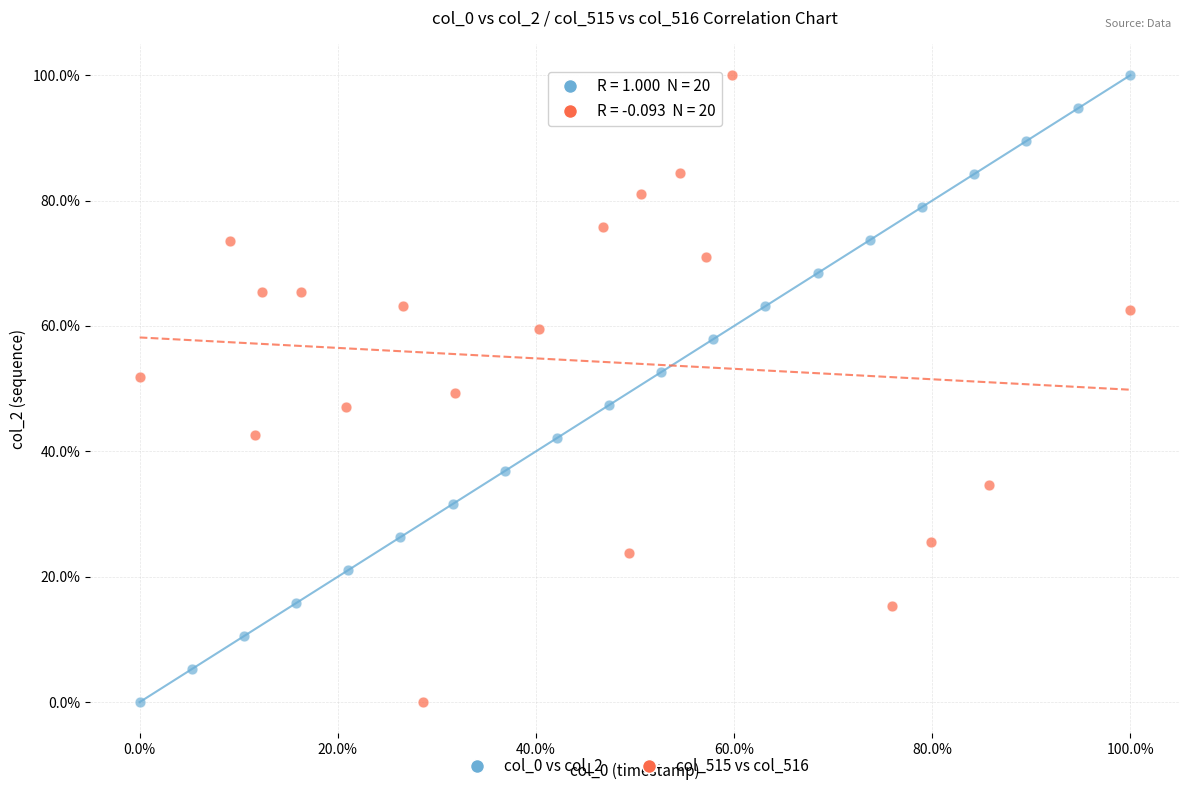

What are all the series names shown in the legend?

col_0 vs col_2, col_515 vs col_516